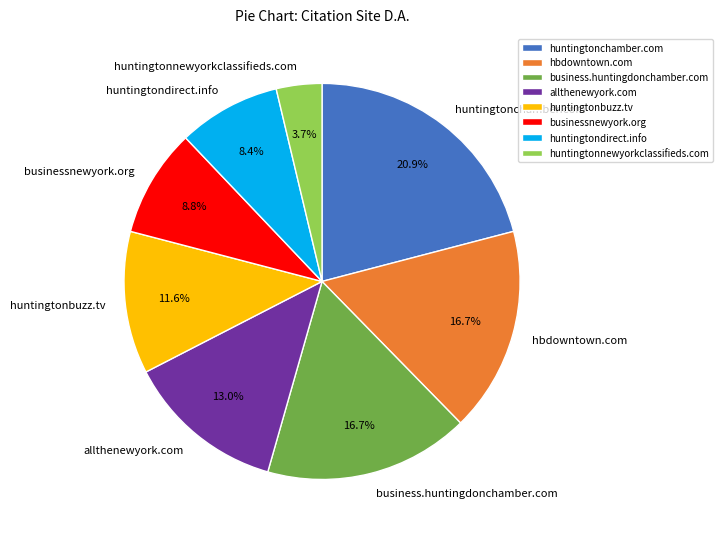

Does hbdowntown.com represent more than half of the total?

No